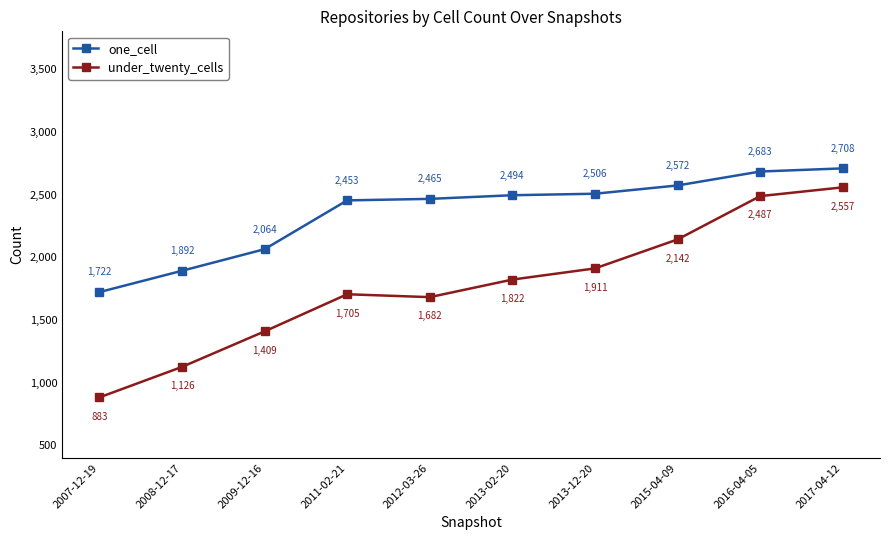

At which label is under_twenty_cells closest to 1720?

2011-02-21